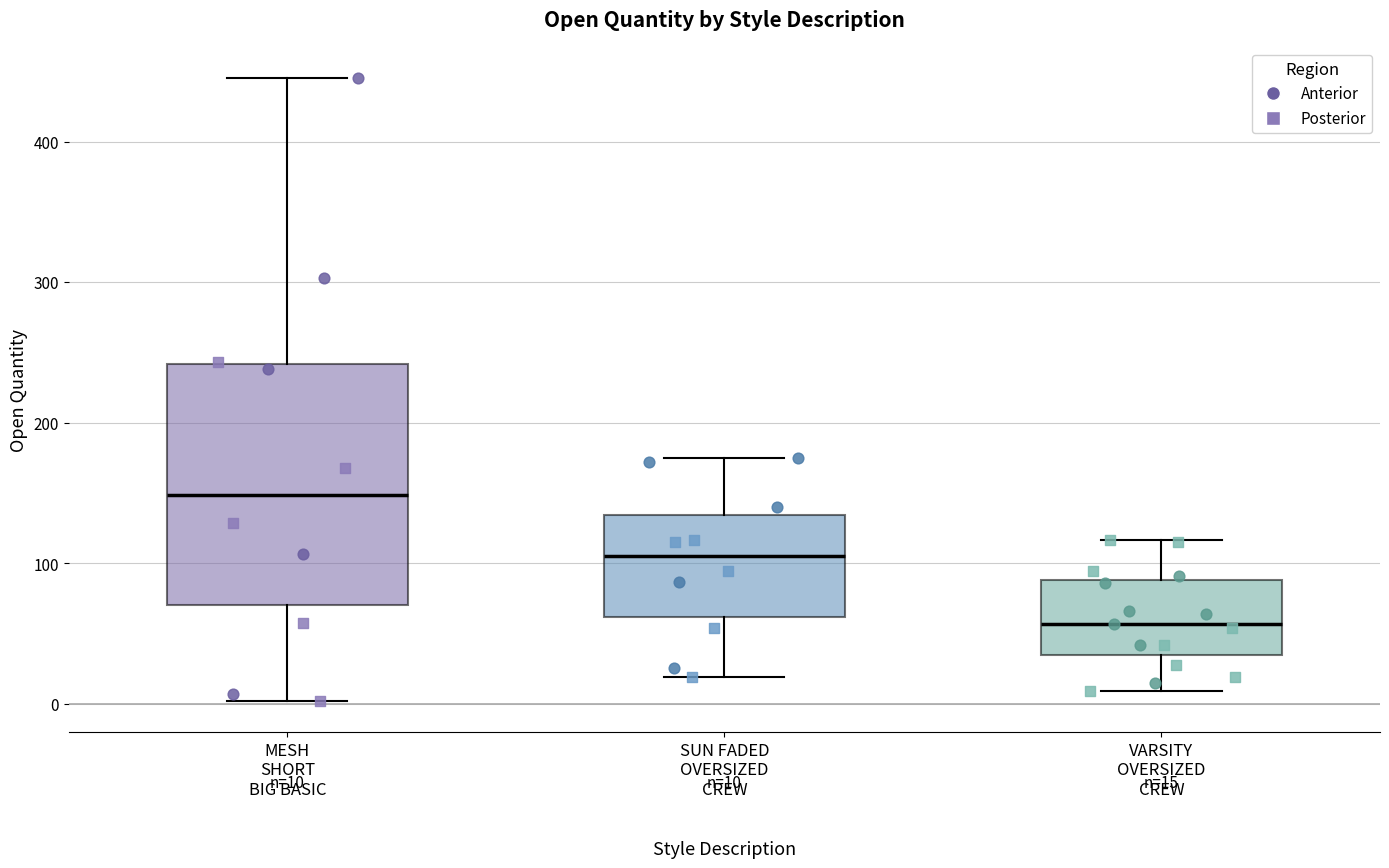

Which box's median line is the lowest?

VARSITY OVERSIZED CREW